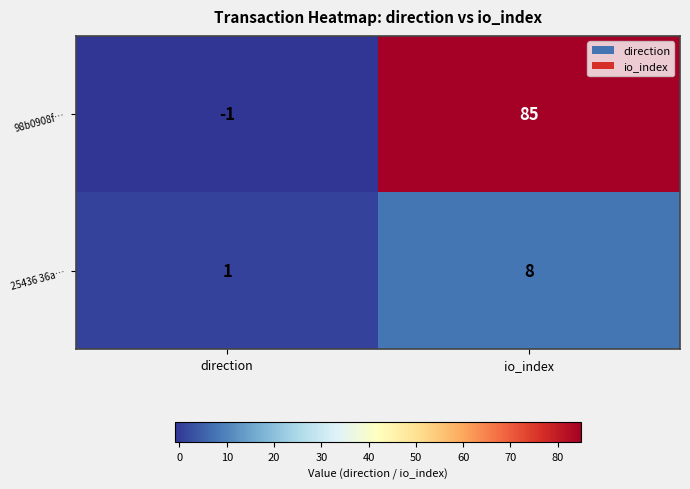

What is the difference between the highest and lowest values at io_index?

77